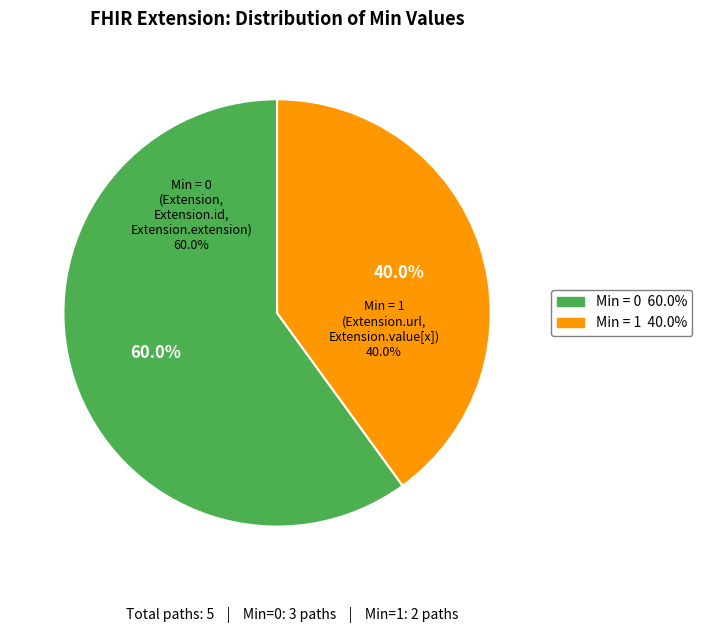

What is the change in value from Extension to Extension.url?

+1